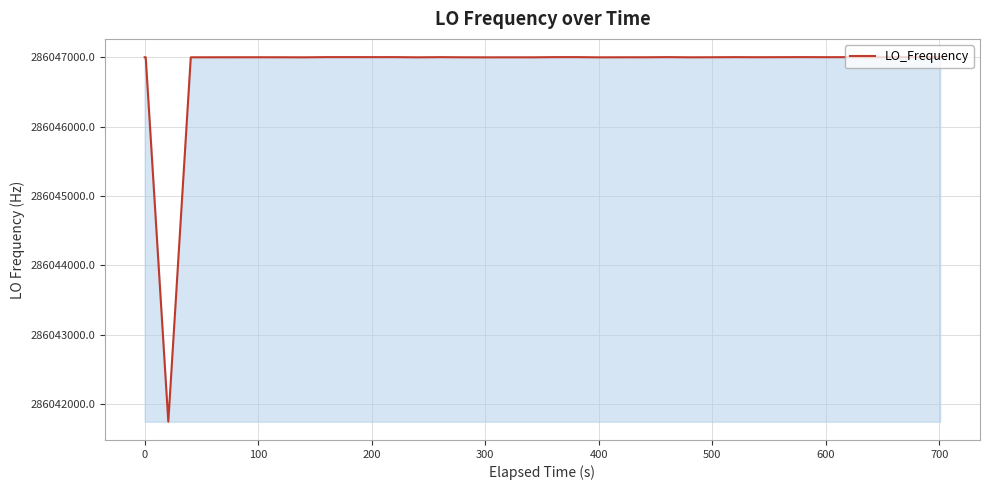

What is the maximum value shown in the chart?

286047001.2